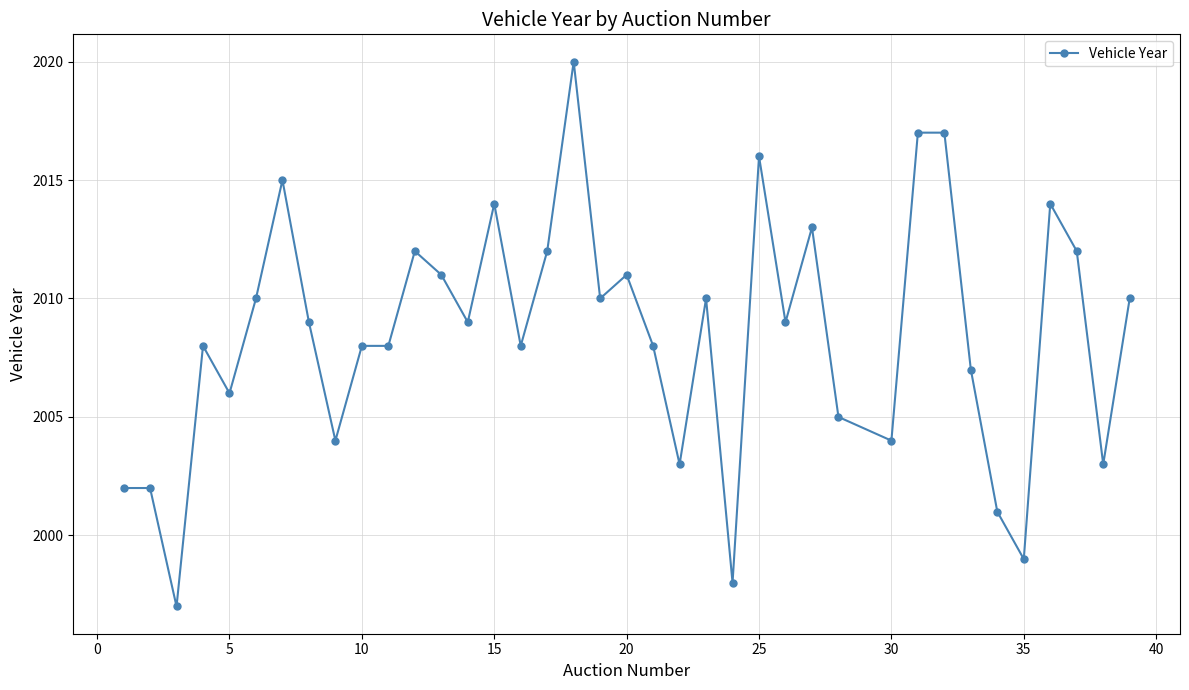

What is the sum of all values?

76322